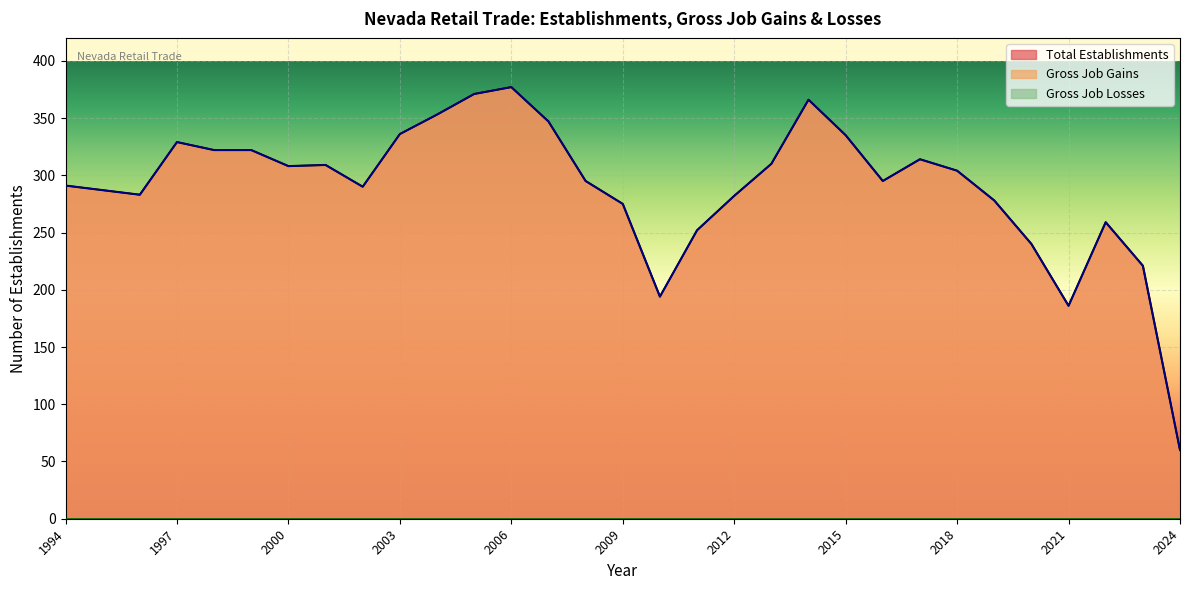

What is the difference between the second highest and minimum values in the Gross Job Gains series?

311